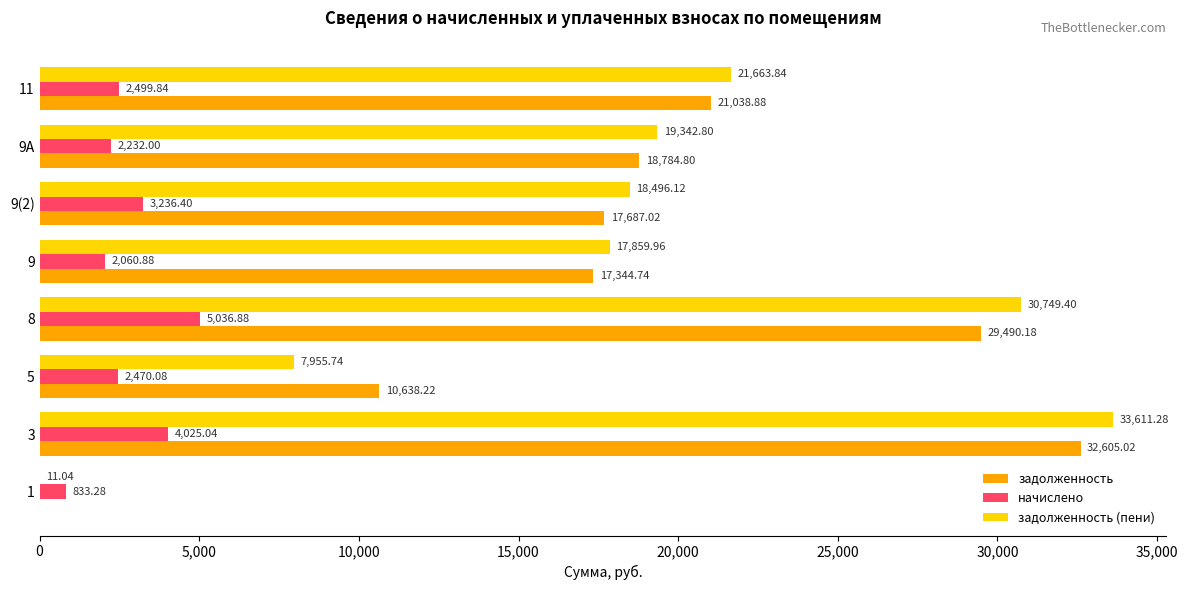

Which series has the largest range (max minus min)?

задолженность (пени)